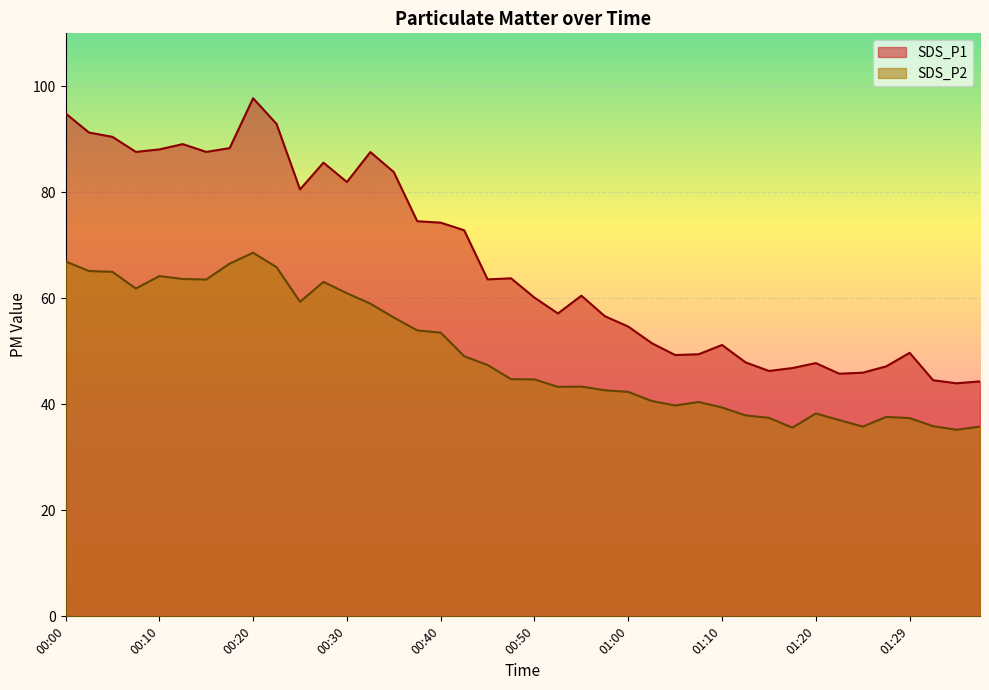

What is the difference between the SDS_P1 values at 00:03 and 01:00?

36.6